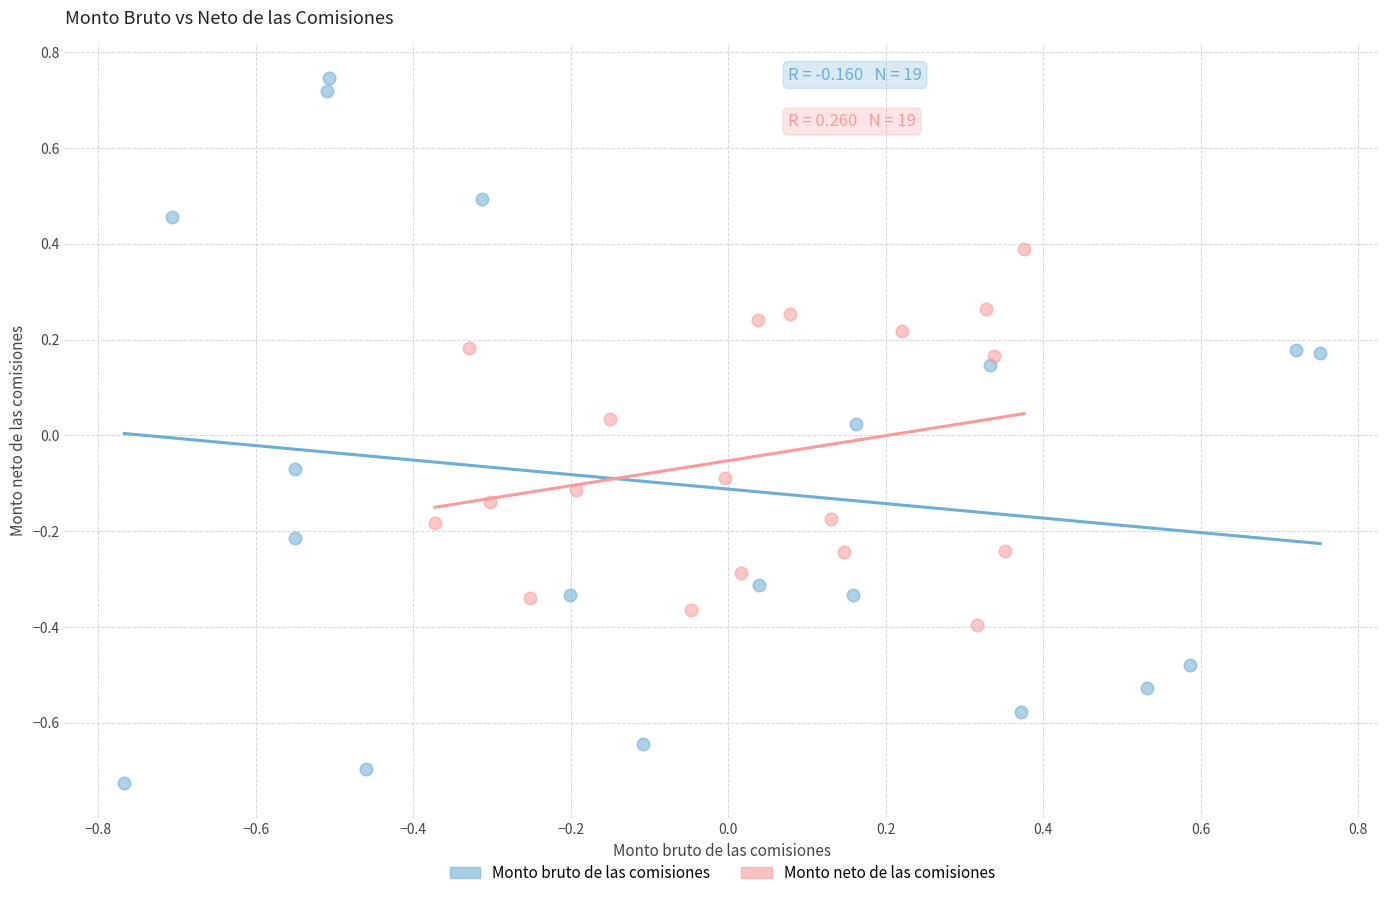

What are all the series names shown in the legend?

Monto bruto de las comisiones, Monto neto de las comisiones